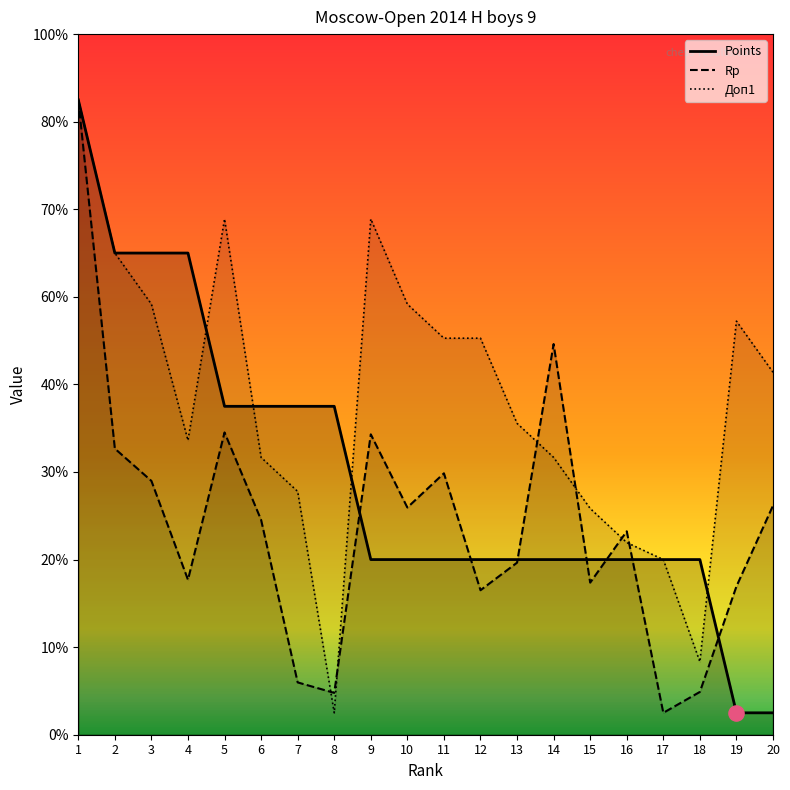

At how many categories does at least one series exceed 1305?

1